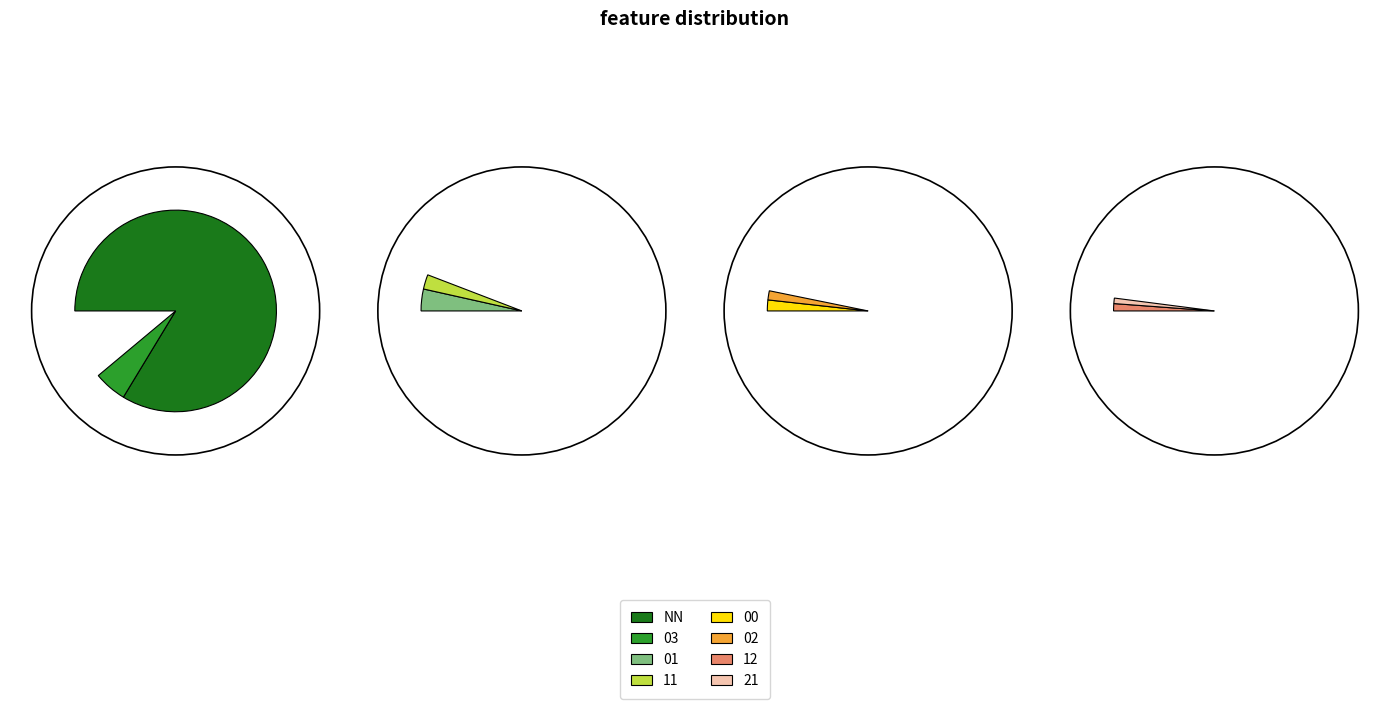

What is the total percentage of NN and 02?

85.1%